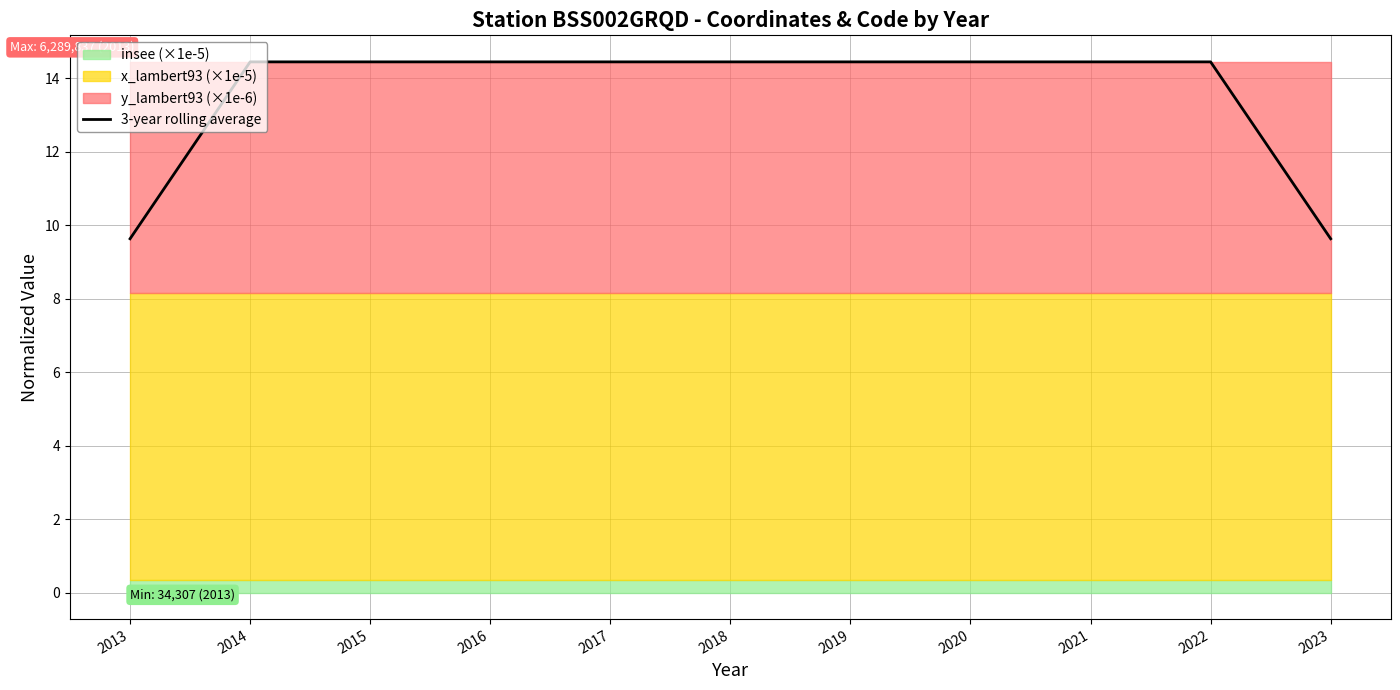

Between 2015 and 2016, which is larger?

2015